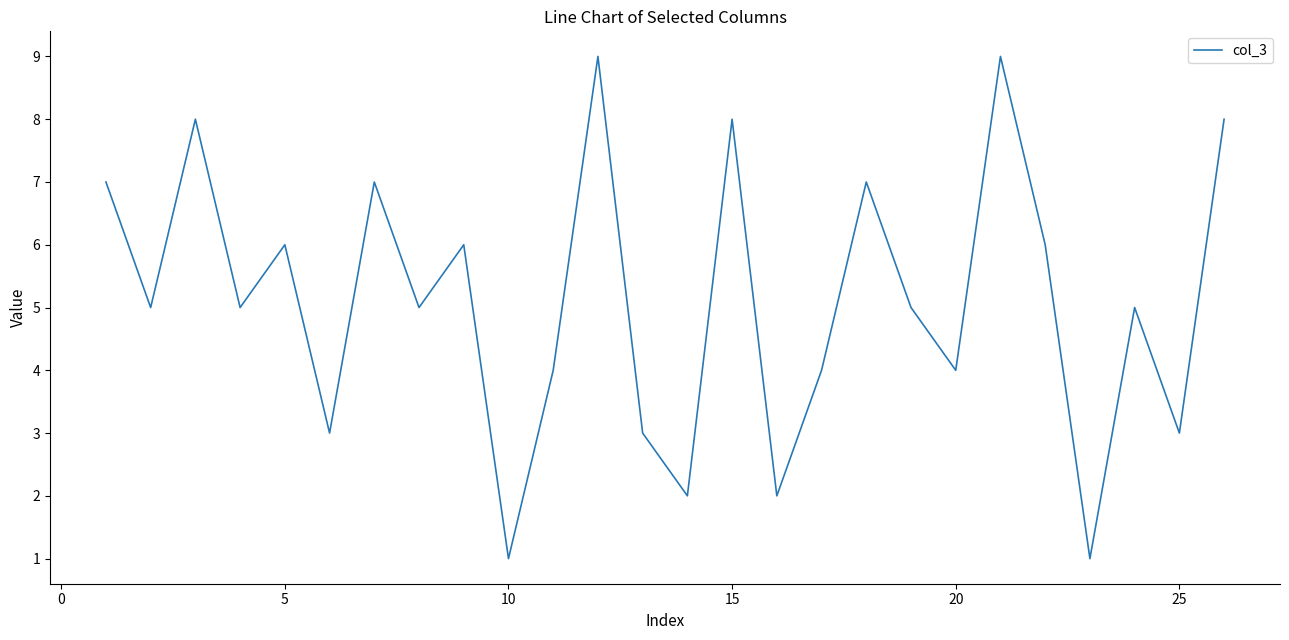

What is the maximum value shown in the chart?

9